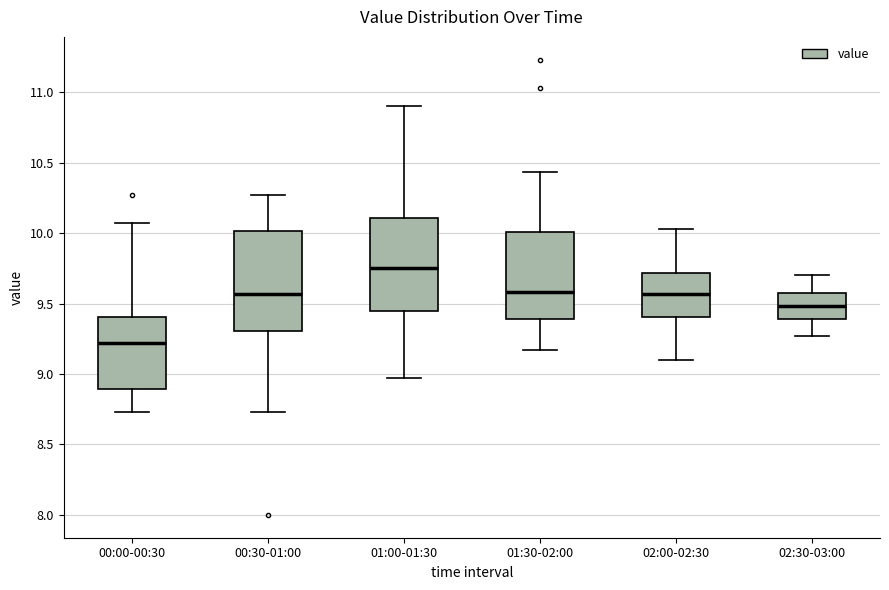

Where is the upper edge of the box for 01:30-02:00 on the y-axis? The values are not printed on the chart, so give them approximately, as read against the axis.

10.00